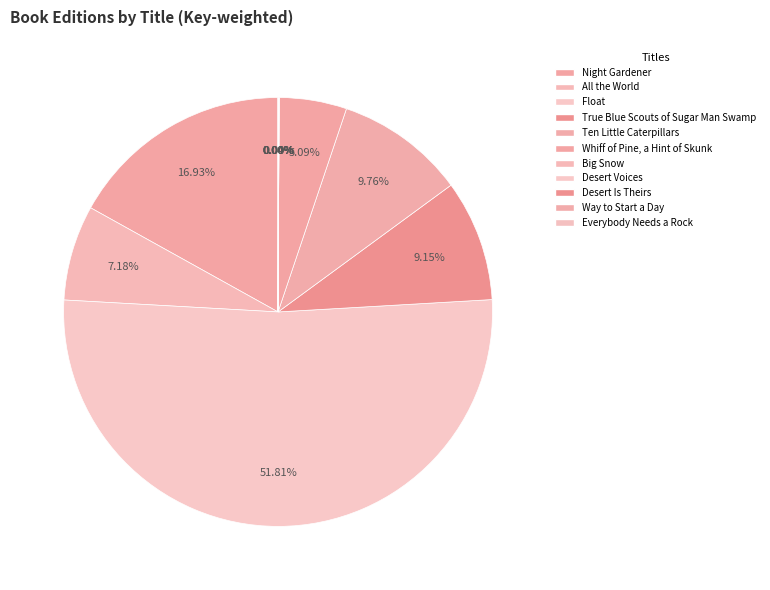

The Big Snow slice represents 11% of the pie. True or false?

False